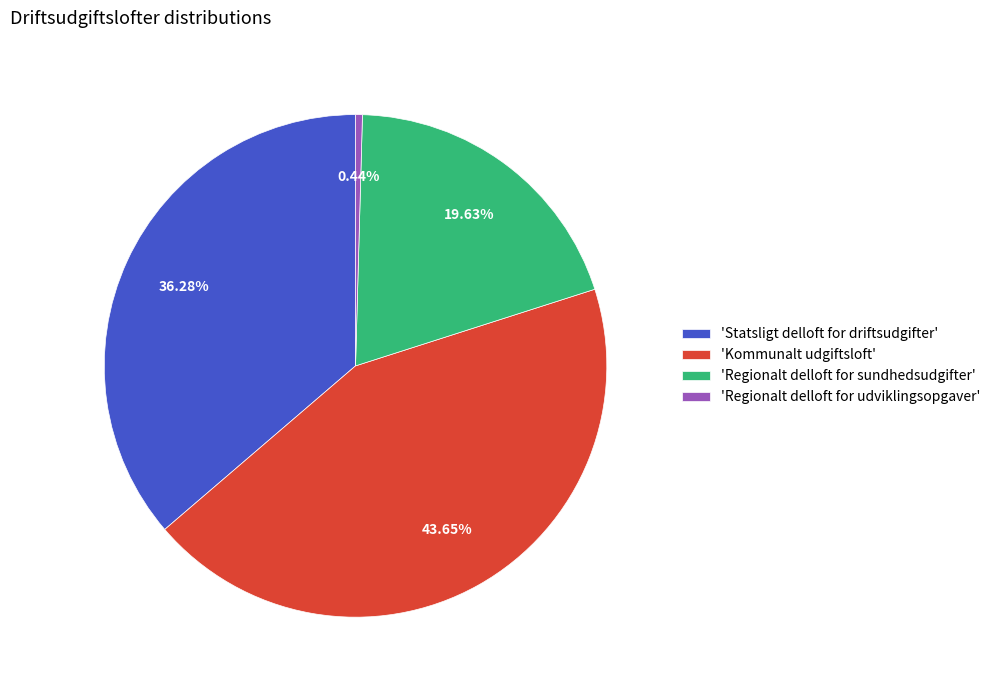

How many segments does this pie chart have?

4